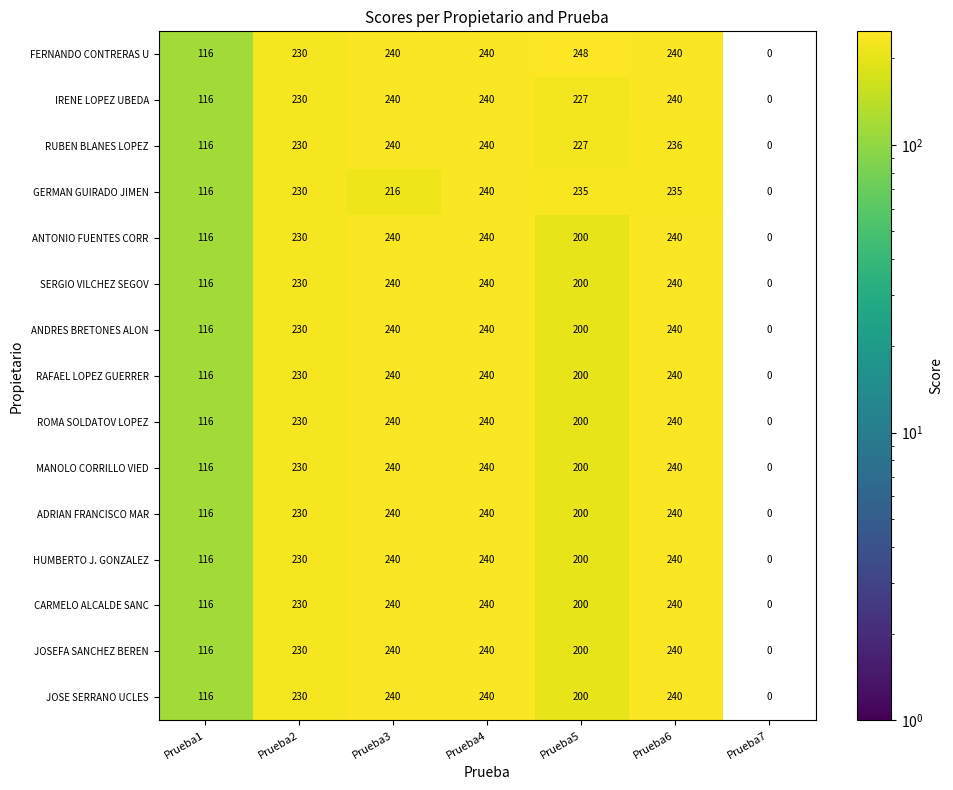

At which label is CARMELO ALCALDE SANC closest to 120?

Prueba1